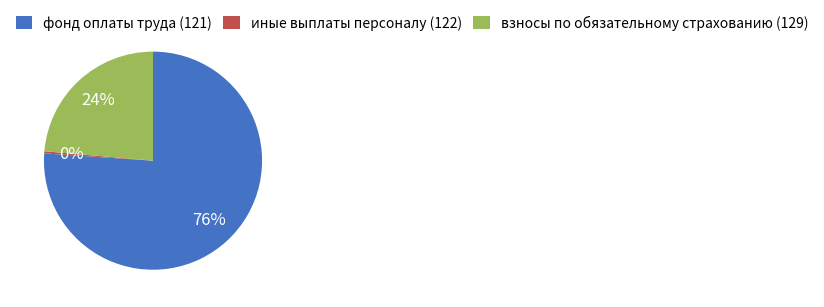

To the nearest percent, what portion does фонд оплаты труда (121) represent?

76%